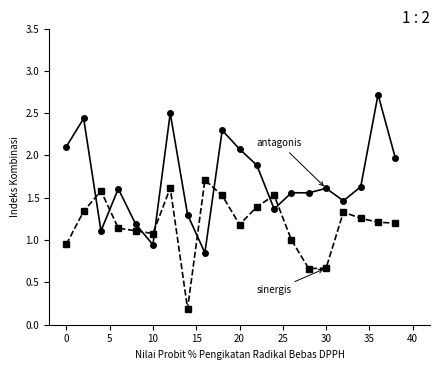

What is the greatest value displayed?

2.7